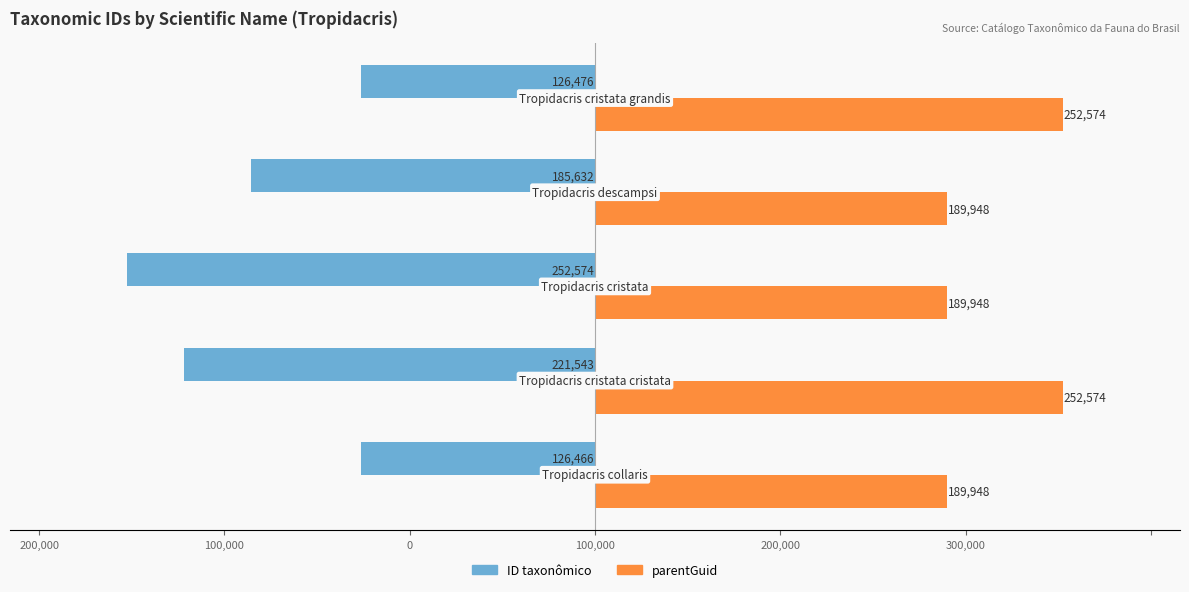

What are all the series names shown in the legend?

ID taxonômico, parentGuid